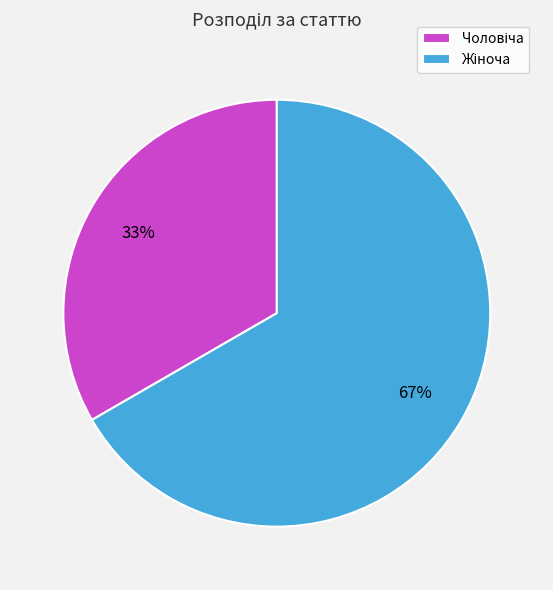

Is there a majority slice in this chart?

Yes